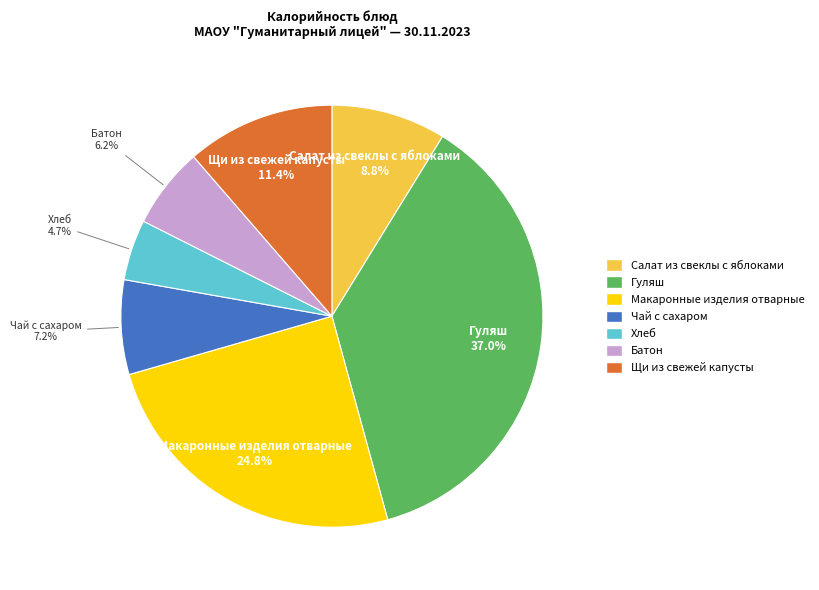

What percentage is the Макаронные изделия отварные slice, to the nearest percent?

25%